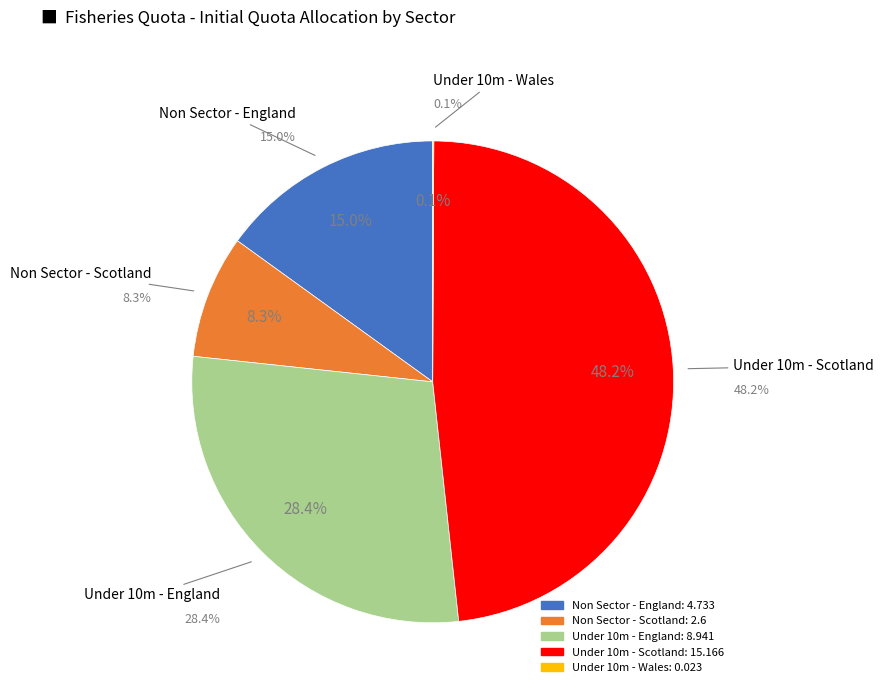

What is the smallest slice in the pie chart?

Under 10m - Wales